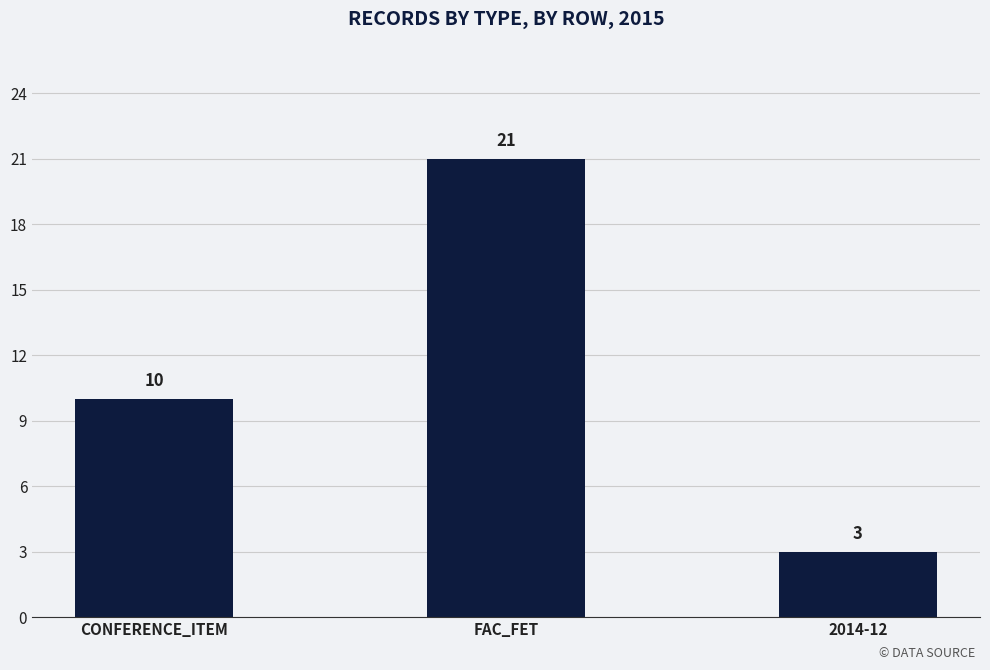

What position from the right is CONFERENCE_ITEM?

3